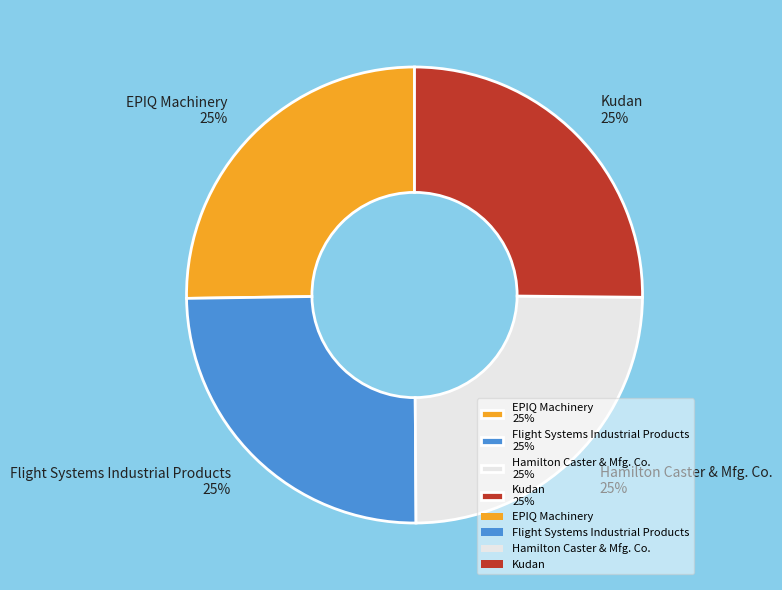

To the nearest percent, what percentage of the pie is Flight Systems Industrial Products?

25%